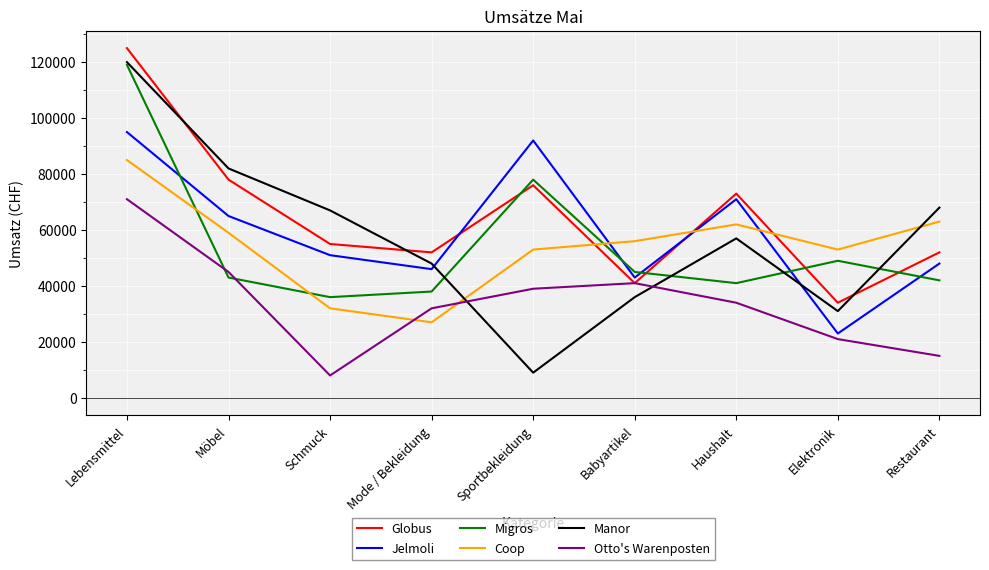

Reading right to left, list all the values displayed in this chart.

Globus: Restaurant=52000	Elektronik=34000	Haushalt=73000	Babyartikel=41000	Sportbekleidung=76000	Mode / Bekleidung=52000	Schmuck=55000	Möbel=78000	Lebensmittel=125000
Jelmoli: Restaurant=48000	Elektronik=23000	Haushalt=71000	Babyartikel=43000	Sportbekleidung=92000	Mode / Bekleidung=46000	Schmuck=51000	Möbel=65000	Lebensmittel=95000
Migros: Restaurant=42000	Elektronik=49000	Haushalt=41000	Babyartikel=45000	Sportbekleidung=78000	Mode / Bekleidung=38000	Schmuck=36000	Möbel=43000	Lebensmittel=119000
Coop: Restaurant=63000	Elektronik=53000	Haushalt=62000	Babyartikel=56000	Sportbekleidung=53000	Mode / Bekleidung=27000	Schmuck=32000	Möbel=59000	Lebensmittel=85000
Manor: Restaurant=68000	Elektronik=31000	Haushalt=57000	Babyartikel=36000	Sportbekleidung=9000	Mode / Bekleidung=48000	Schmuck=67000	Möbel=82000	Lebensmittel=120000
Otto's Warenposten: Restaurant=15000	Elektronik=21000	Haushalt=34000	Babyartikel=41000	Sportbekleidung=39000	Mode / Bekleidung=32000	Schmuck=8000	Möbel=45000	Lebensmittel=71000